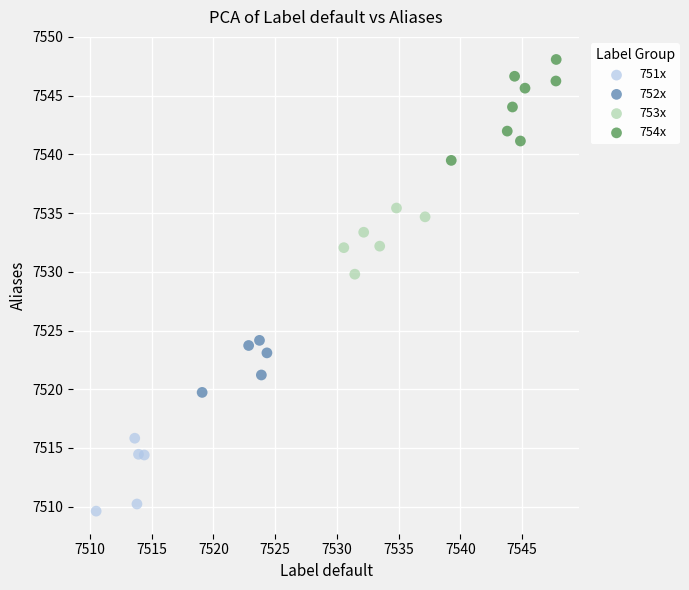

Which series reaches the minimum Y coordinate?

751x